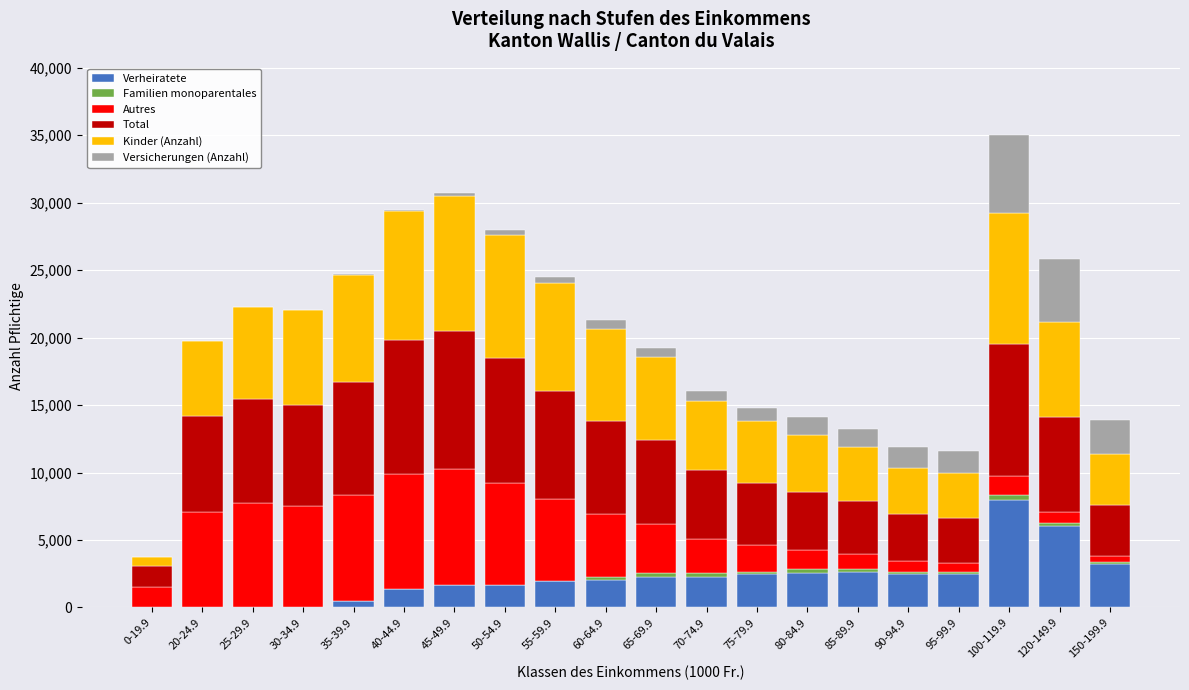

At which label does Verheiratete reach its peak?

100-119.9